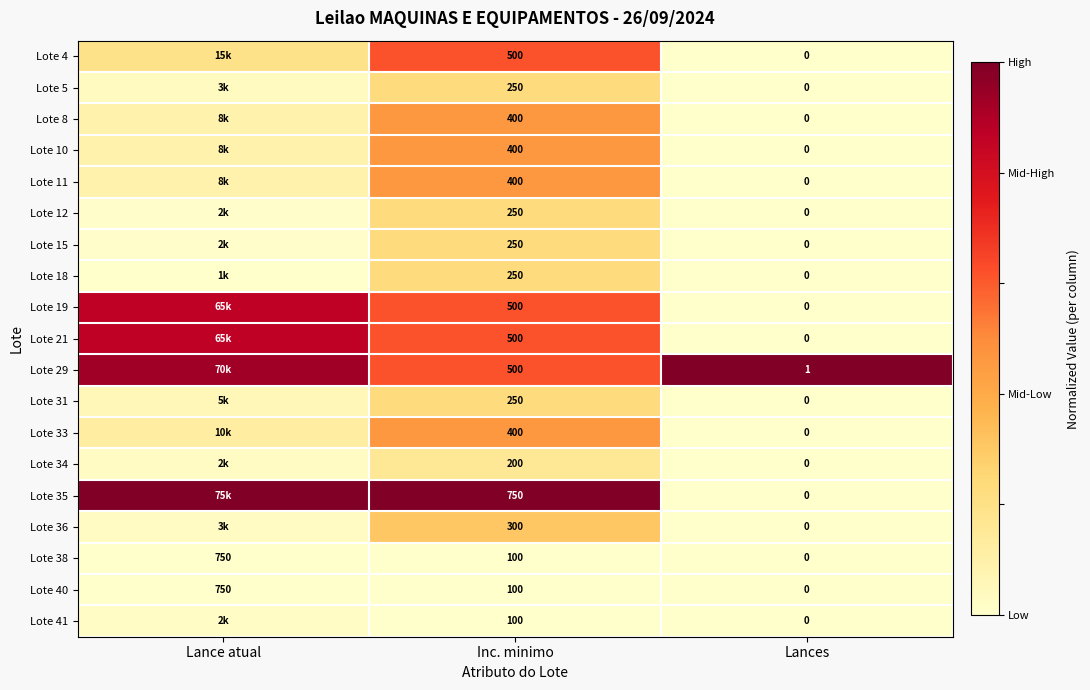

At which label is Lote 38 closest to 375?

Inc. minimo